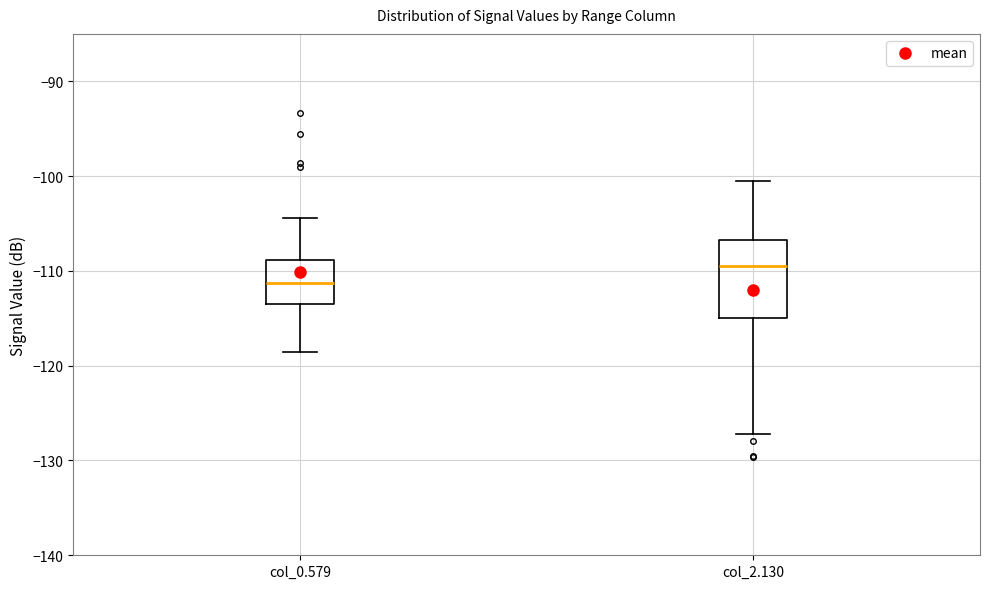

Reading left to right, read every box against the y-axis: the position of its median line, the range the box covers, and the ends of its whiskers. The values are not printed on the chart, so give them approximately, as read against the axis.

col_0.579: median -111, box -113 to -109, whiskers -119 to -104
col_2.130: median -109, box -115 to -107, whiskers -127 to -100